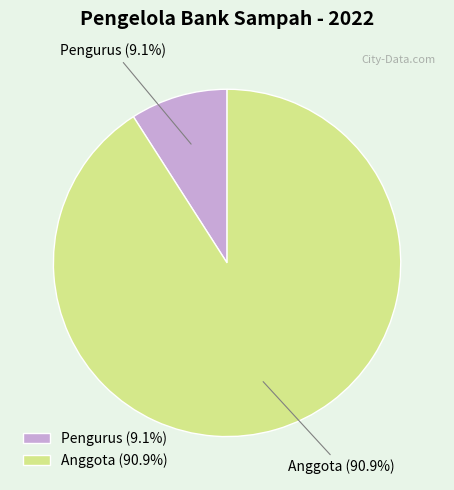

Rank the categories by value from highest to lowest.

Anggota, Pengurus